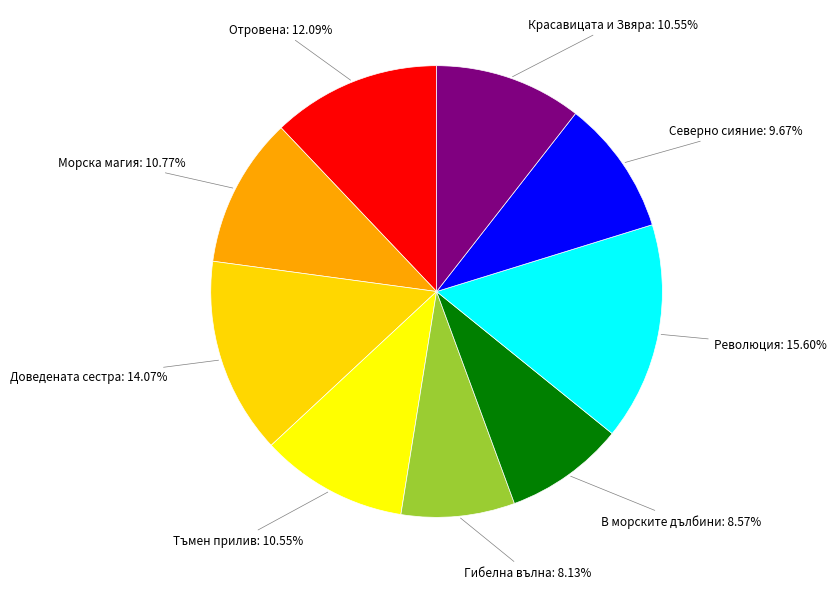

Does Революция represent more than half of the total?

No